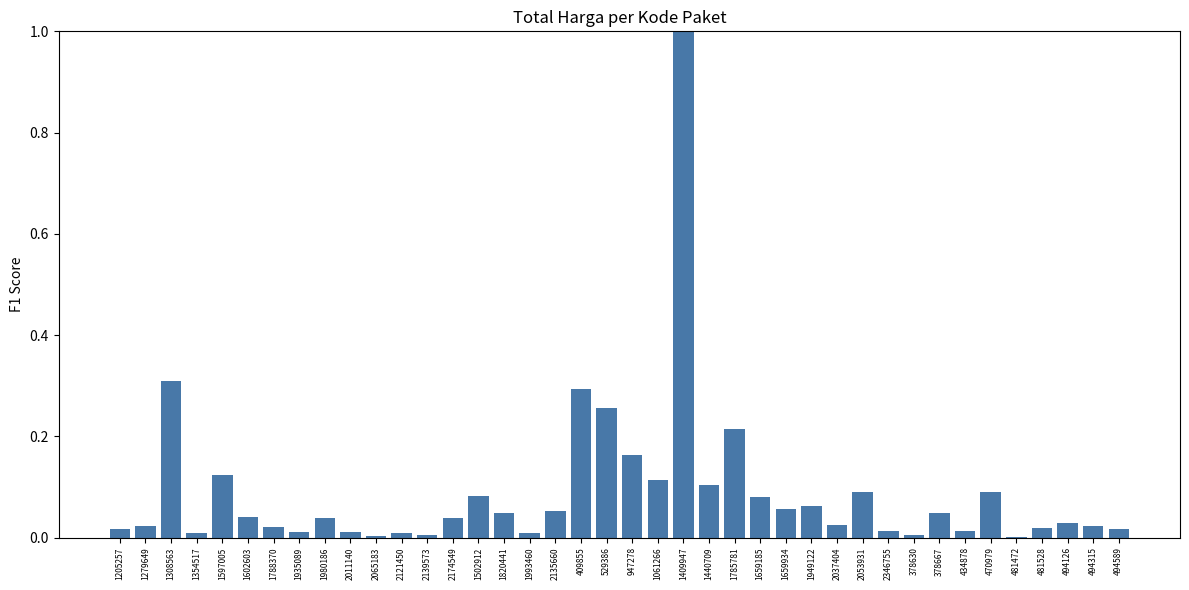

What is the maximum value shown in the chart?

1.0